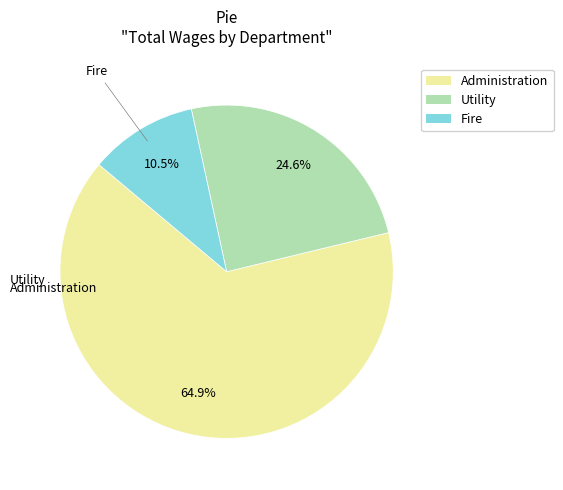

Rank the categories by value from lowest to highest.

Fire, Utility, Administration